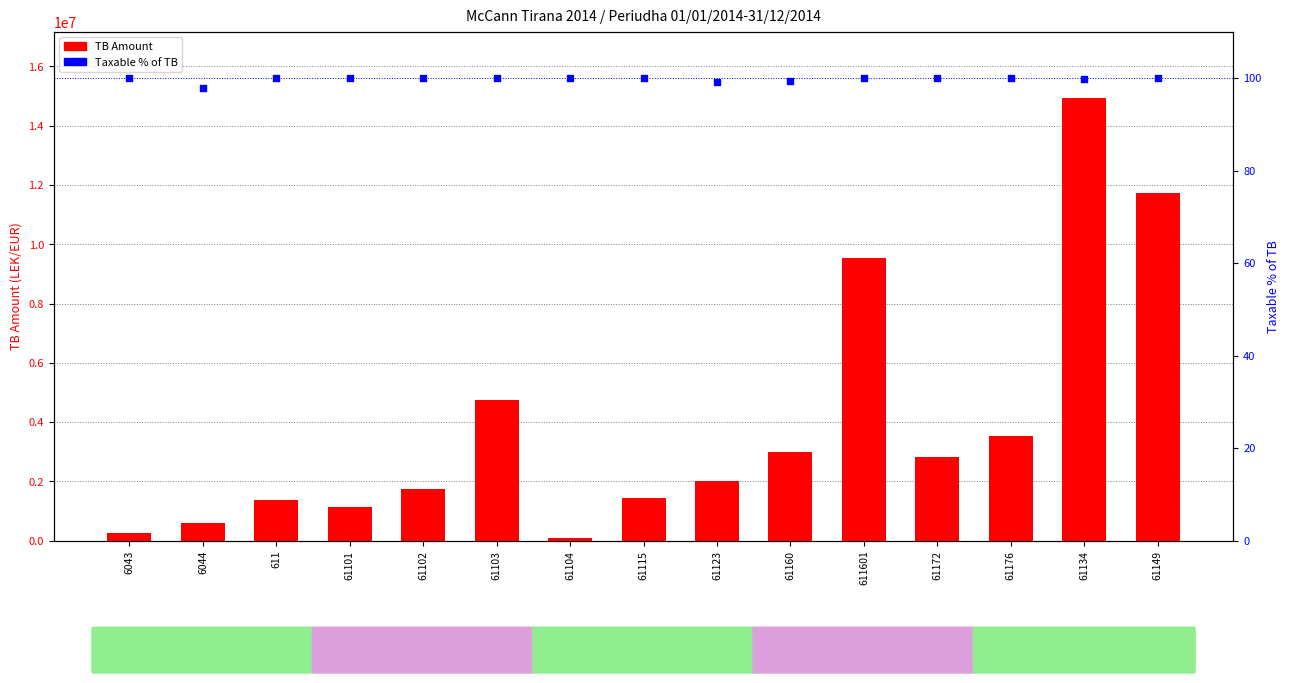

At how many categories does at least one series exceed 14530529?

1